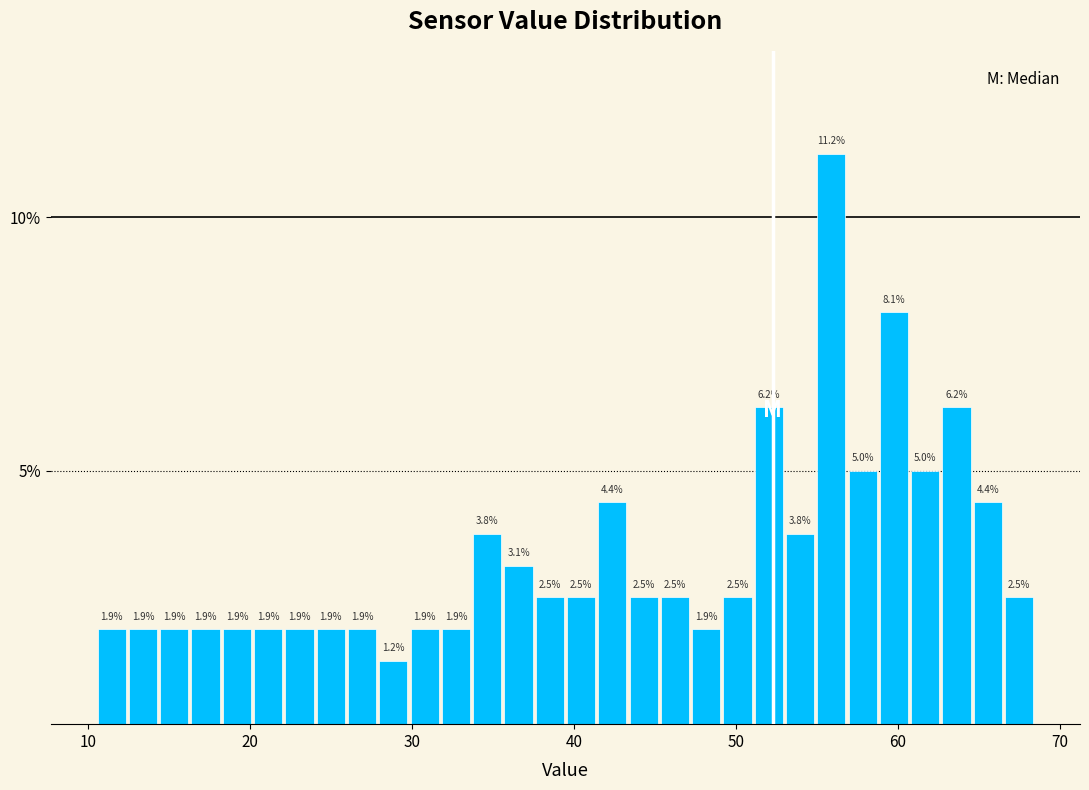

Read against the x-axis, roughly where is the centre of the tallest bar?

56